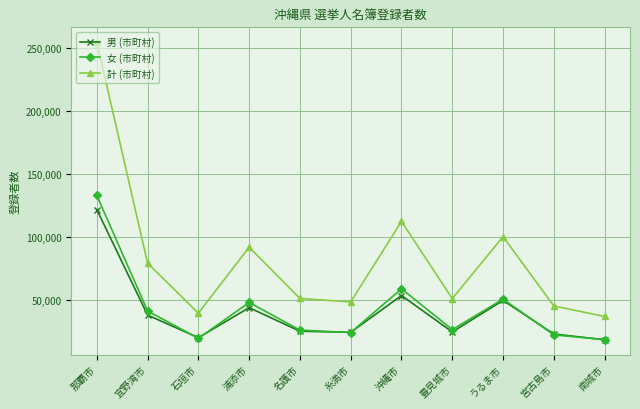

What position from the left is 宮古島市?

10